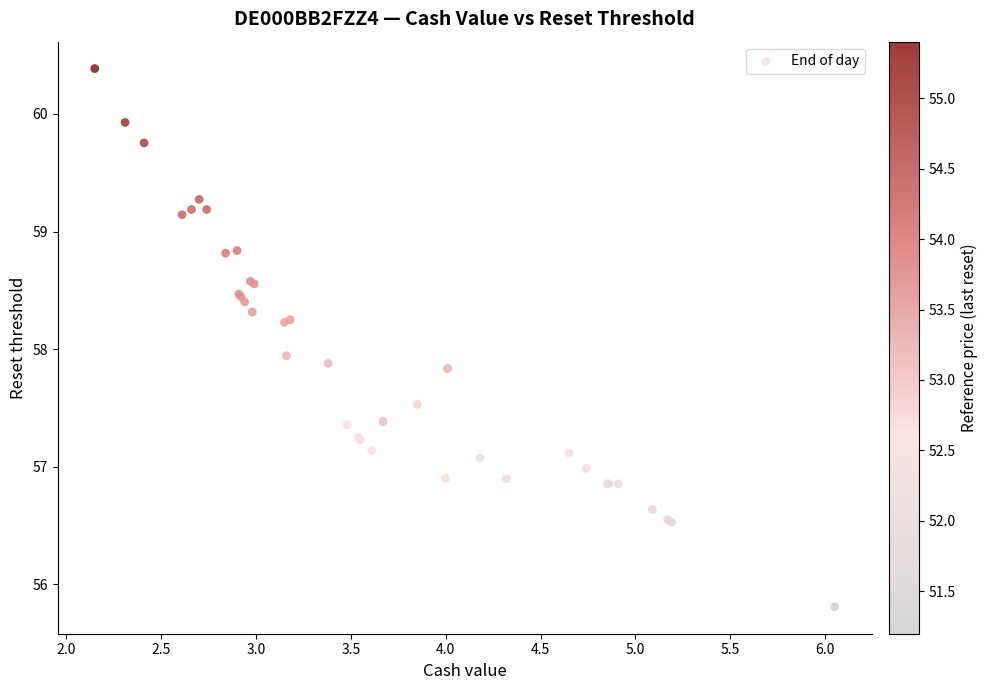

What Y value in the scatter plot is closest to 58?

57.9